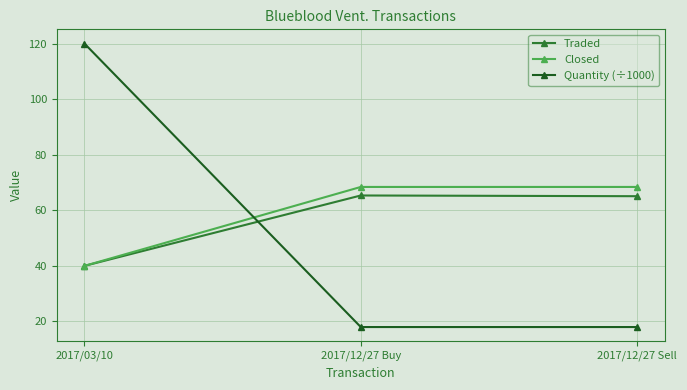

What is the value of the Traded point at the 2nd from the left?

65.3